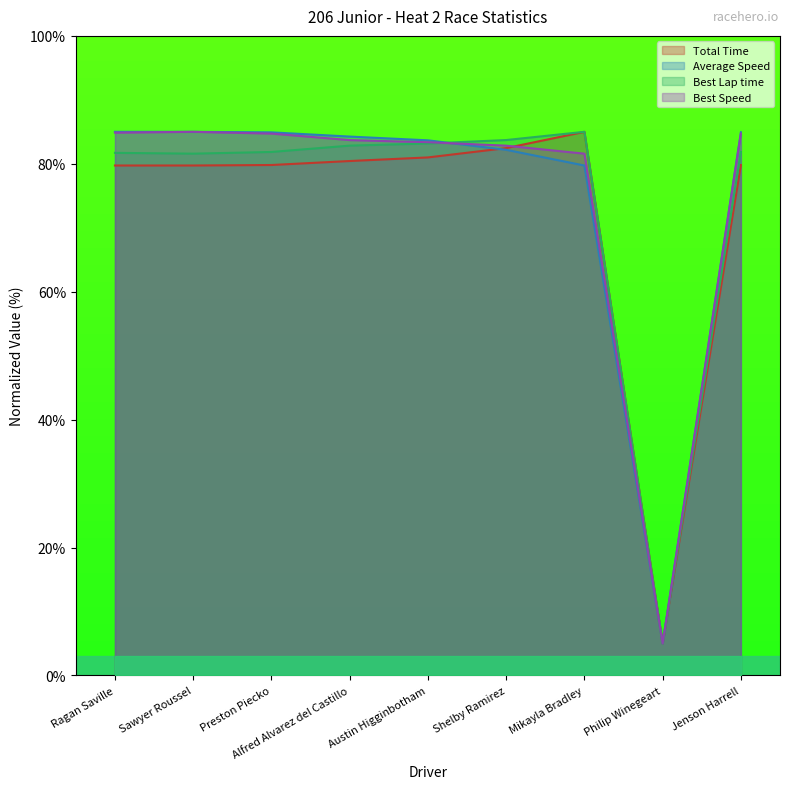

What is the total value across all series at Mikayla Bradley?

331.3